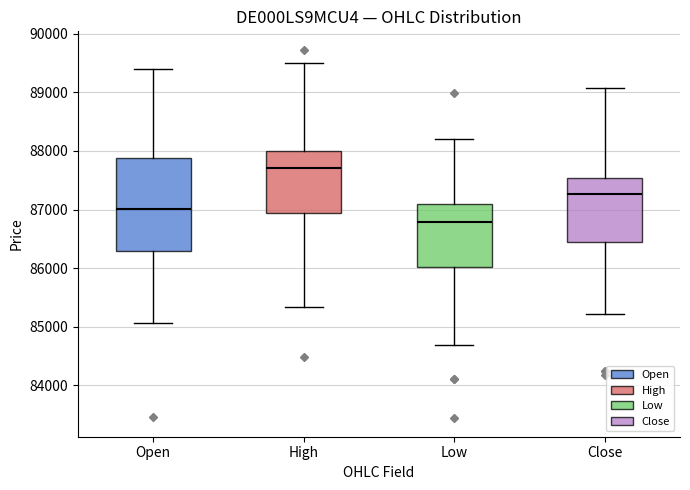

Comparing the boxes themselves (not the whiskers), which one is the tallest?

Open